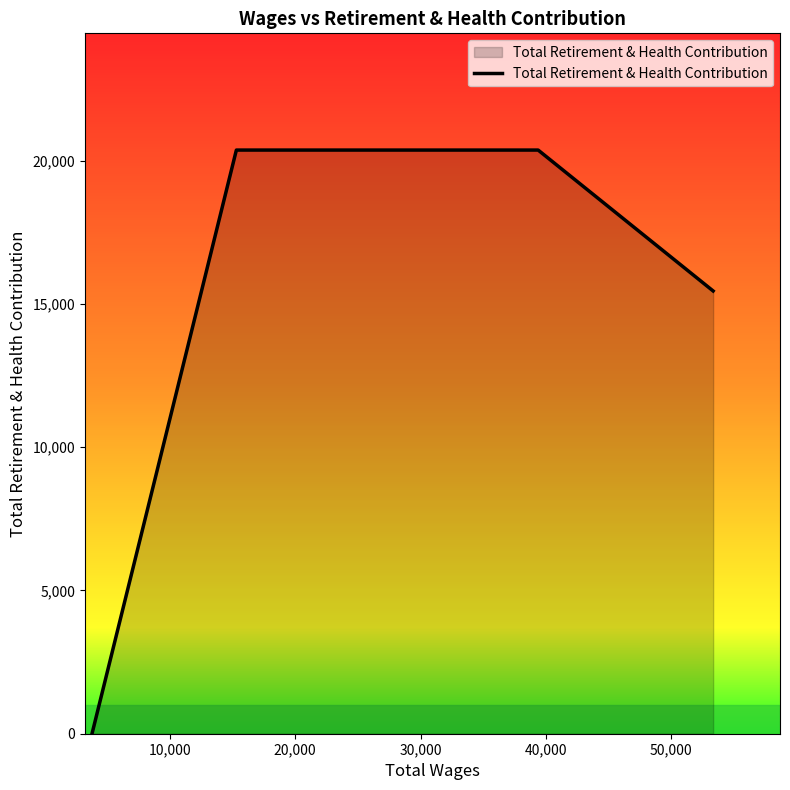

Does the chart display data point markers on the line(s)?

No